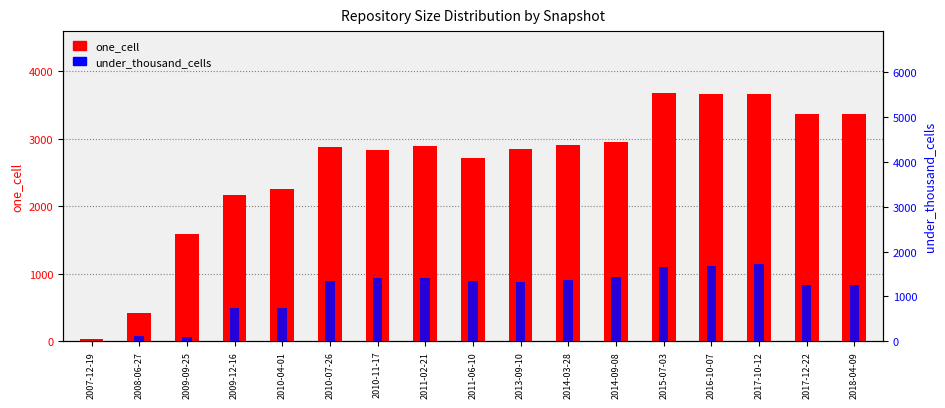

What is the highest value of the one_cell series?

3674